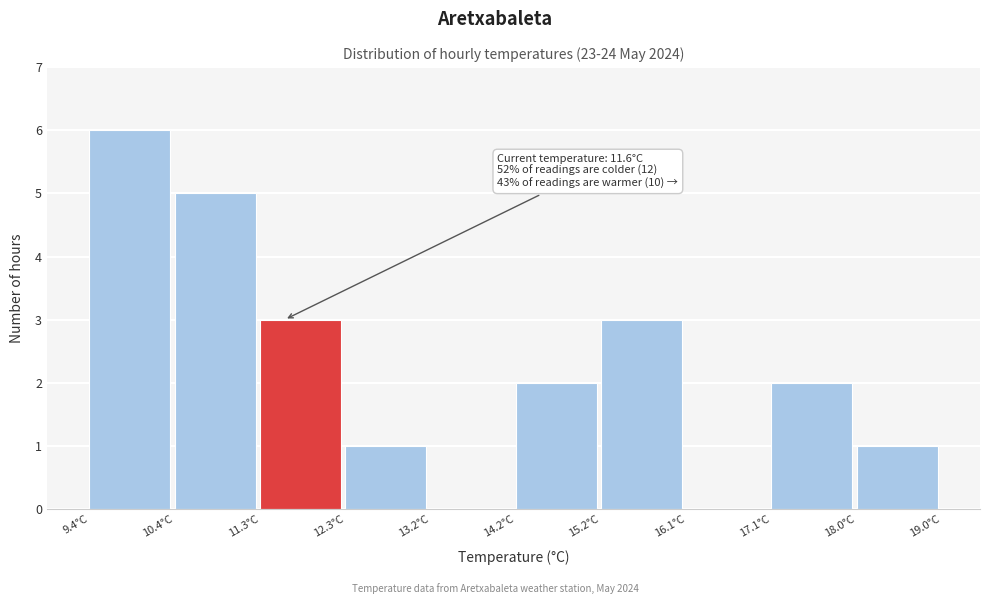

Which range on the x-axis has the tallest bar?

9.4 to 10.4